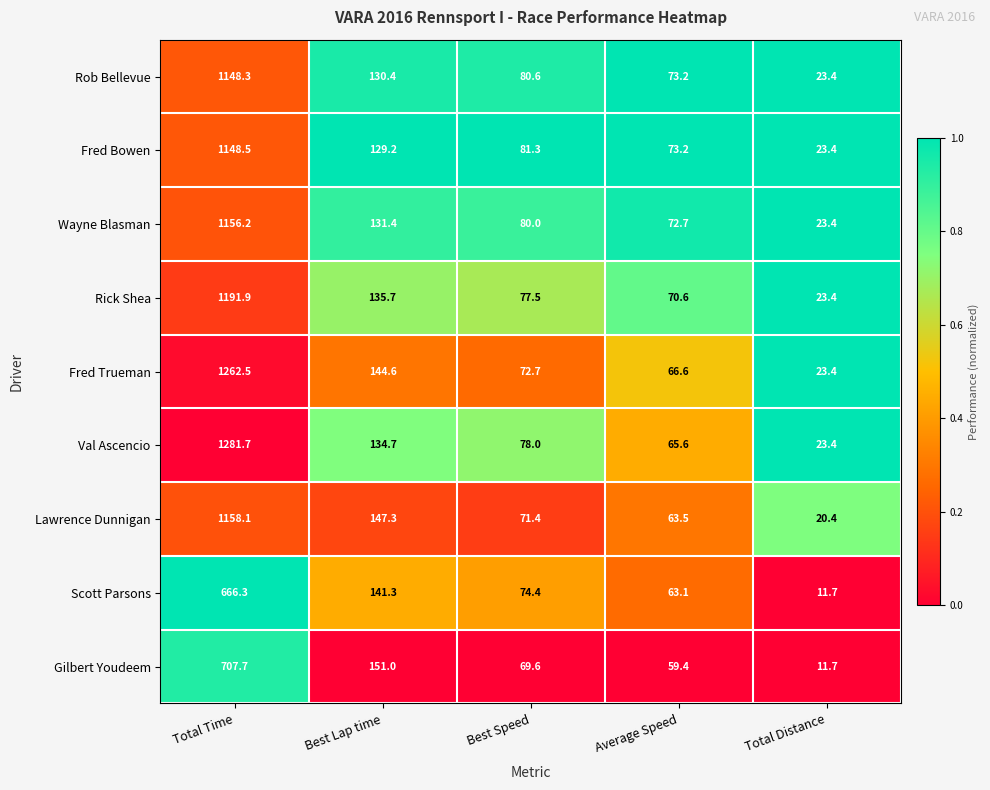

Is the value of Fred Bowen at Total Time greater than the value of Val Ascencio at Total Time?

No